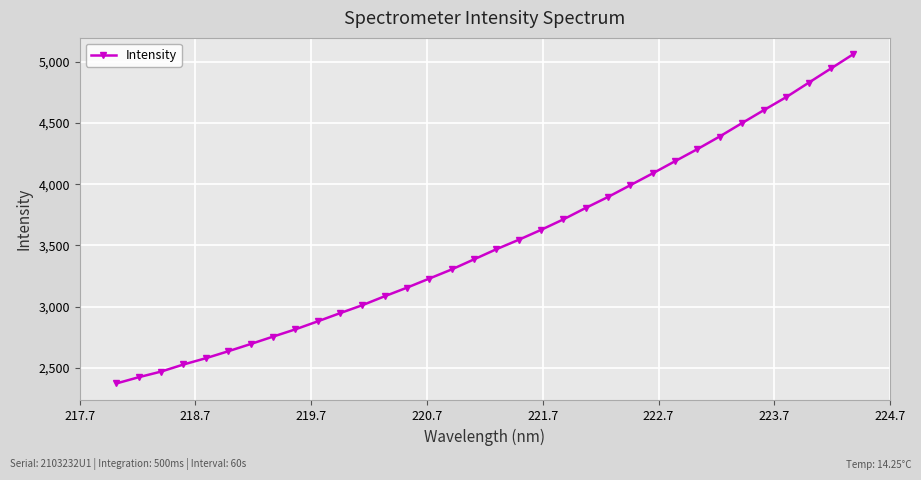

What is the difference between the maximum and minimum values?

2689.1